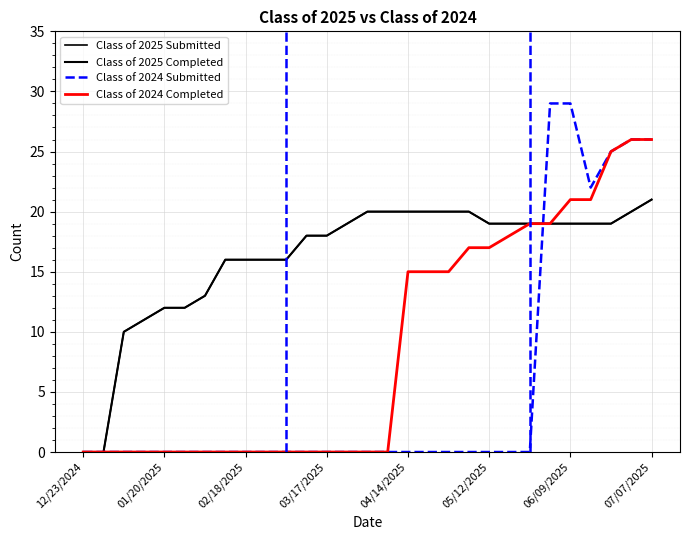

What is the label of the 27th point from the left?

26